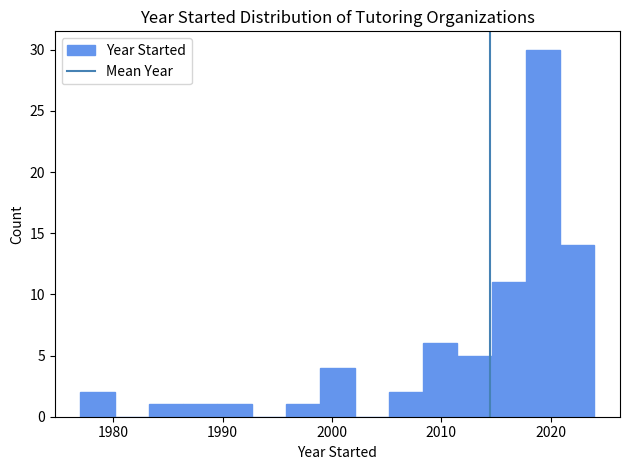

Around what value on the x-axis is the tallest bar? Give the approximate position of its centre, as read against the axis.

2019